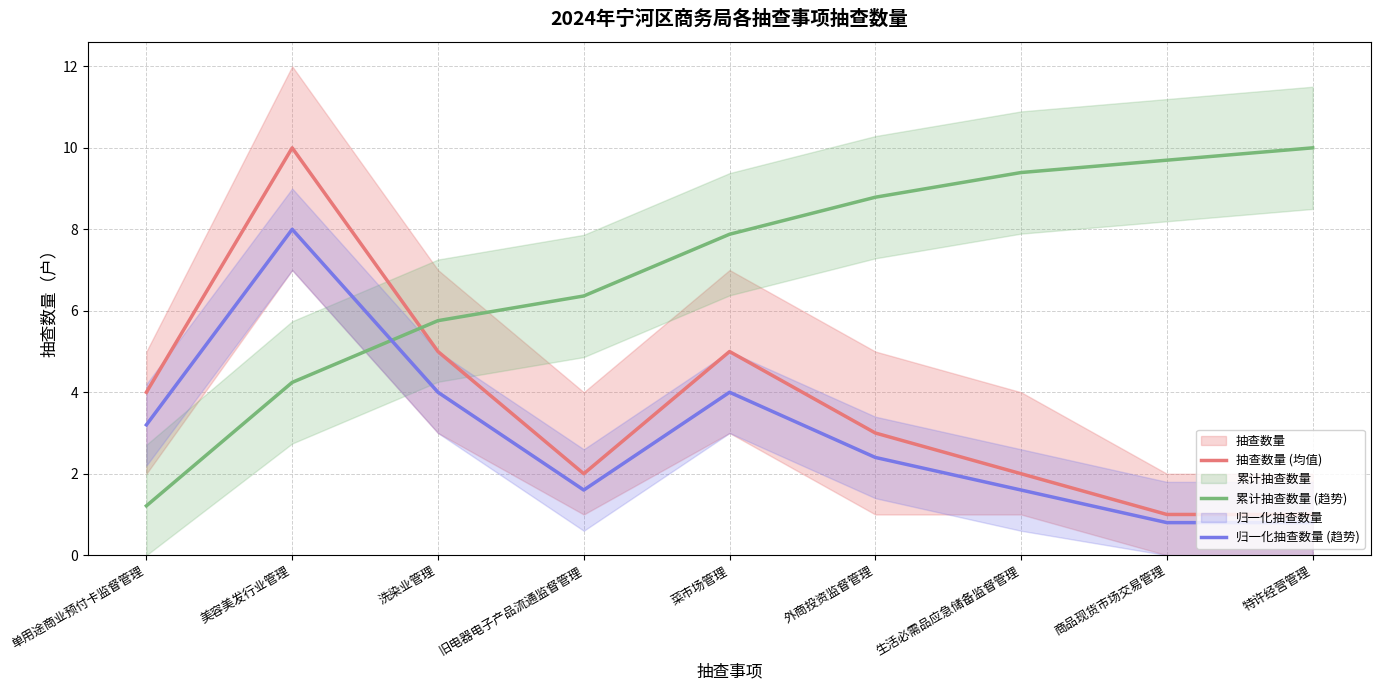

Reading right to left, what are all the values shown in this chart?

抽查数量 (均值): 特许经营管理=1.0	商品现货市场交易管理=1.0	生活必需品应急储备监督管理=2.0	外商投资监督管理=3.0	菜市场管理=5.0	旧电器电子产品流通监督管理=2.0	洗染业管理=5.0	美容美发行业管理=10.0	单用途商业预付卡监督管理=4.0
累计抽查数量 (趋势): 特许经营管理=10.0	商品现货市场交易管理=9.7	生活必需品应急储备监督管理=9.4	外商投资监督管理=8.8	菜市场管理=7.9	旧电器电子产品流通监督管理=6.4	洗染业管理=5.8	美容美发行业管理=4.2	单用途商业预付卡监督管理=1.2
归一化抽查数量 (趋势): 特许经营管理=0.8	商品现货市场交易管理=0.8	生活必需品应急储备监督管理=1.6	外商投资监督管理=2.4	菜市场管理=4.0	旧电器电子产品流通监督管理=1.6	洗染业管理=4.0	美容美发行业管理=8.0	单用途商业预付卡监督管理=3.2